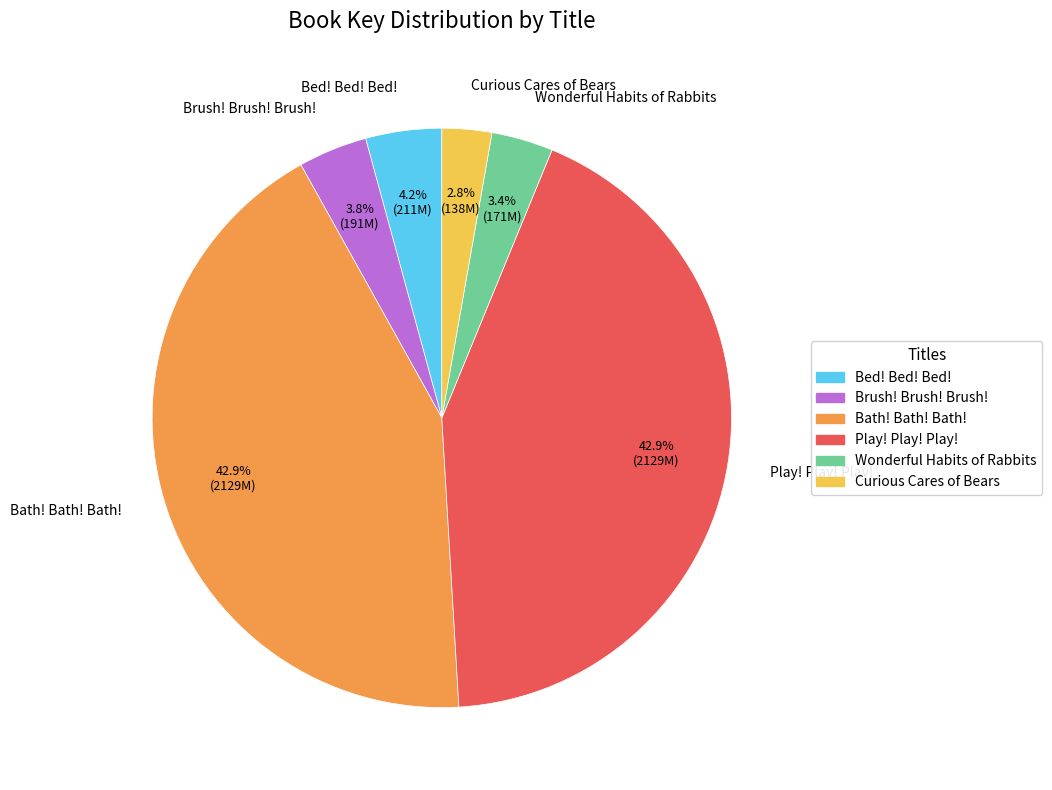

Is there a majority slice in this chart?

No